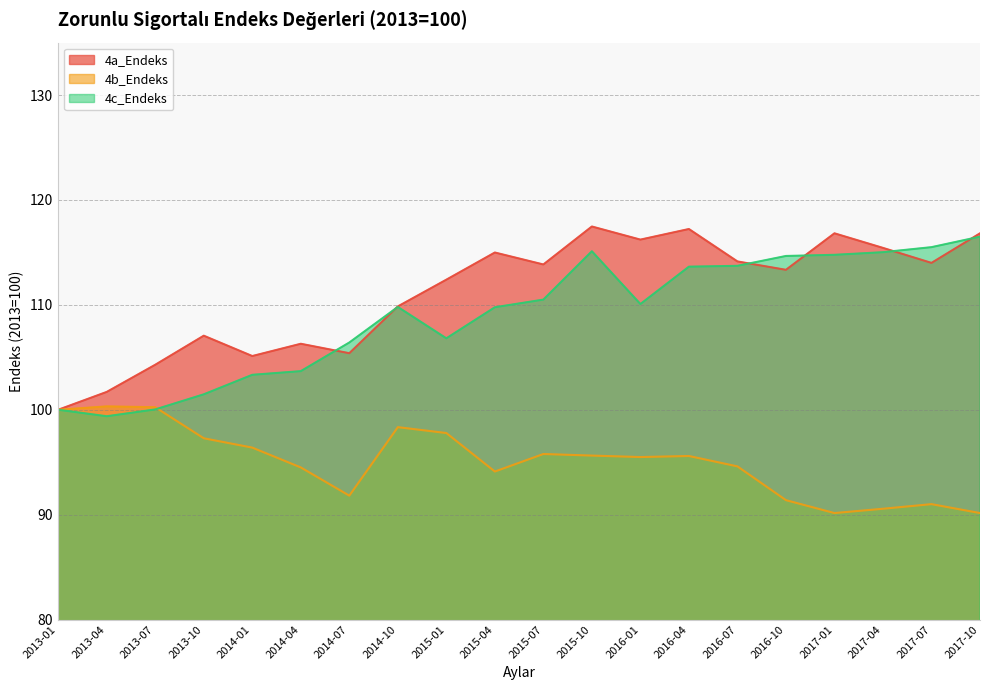

Does the chart have visible grid lines?

Yes